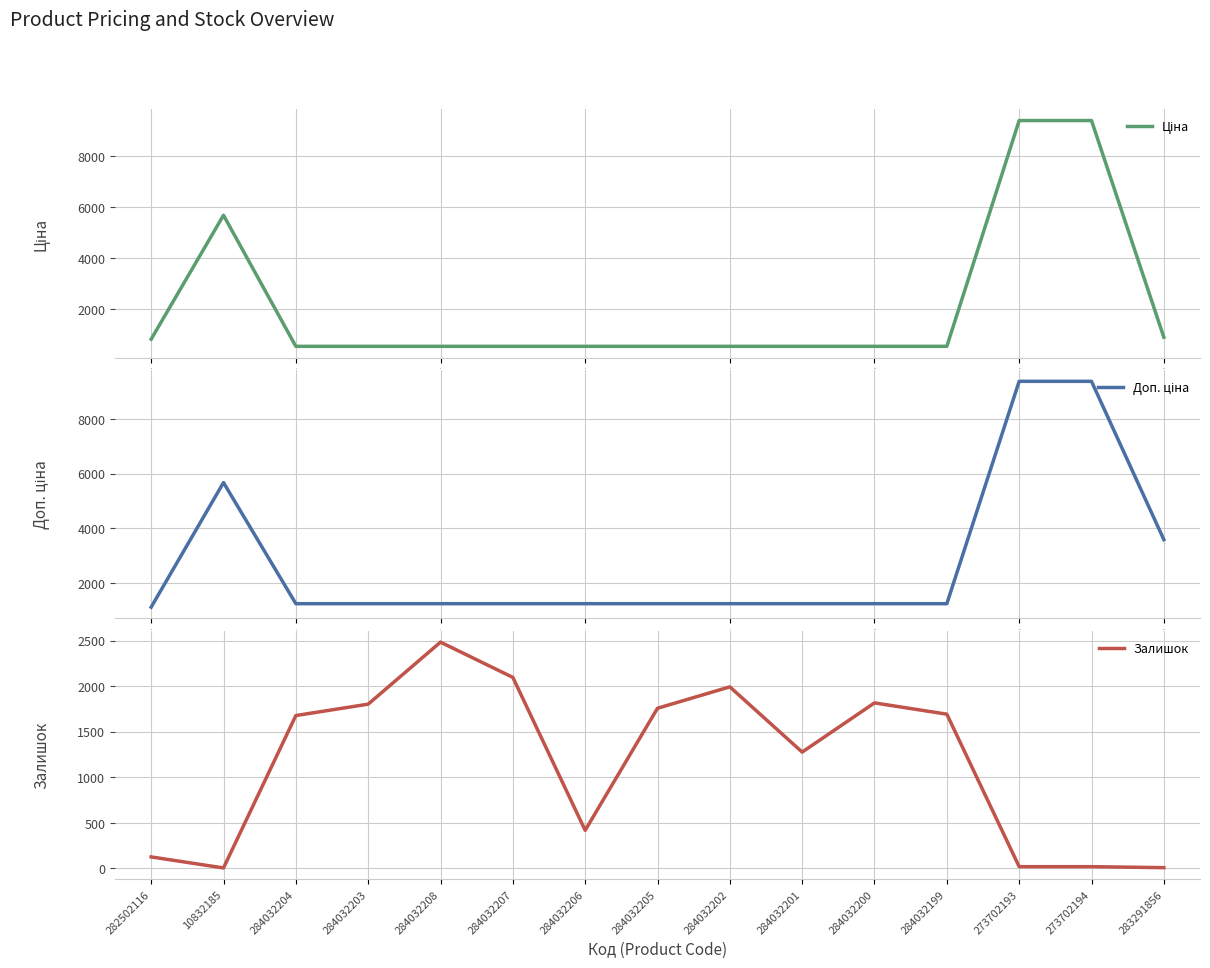

Where is Залишок nearest to the value 1243?

284032201